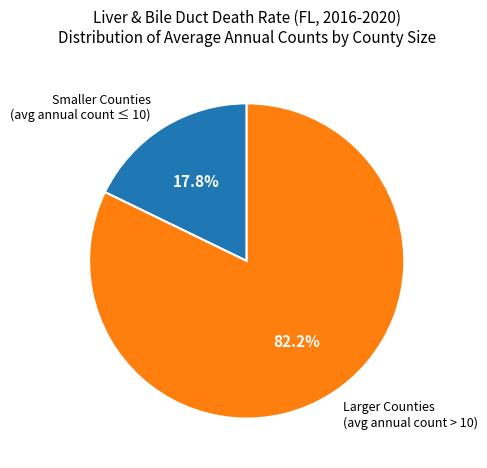

Rank the categories by value from lowest to highest.

Smaller Counties (avg annual count ≤ 10), Larger Counties (avg annual count > 10)